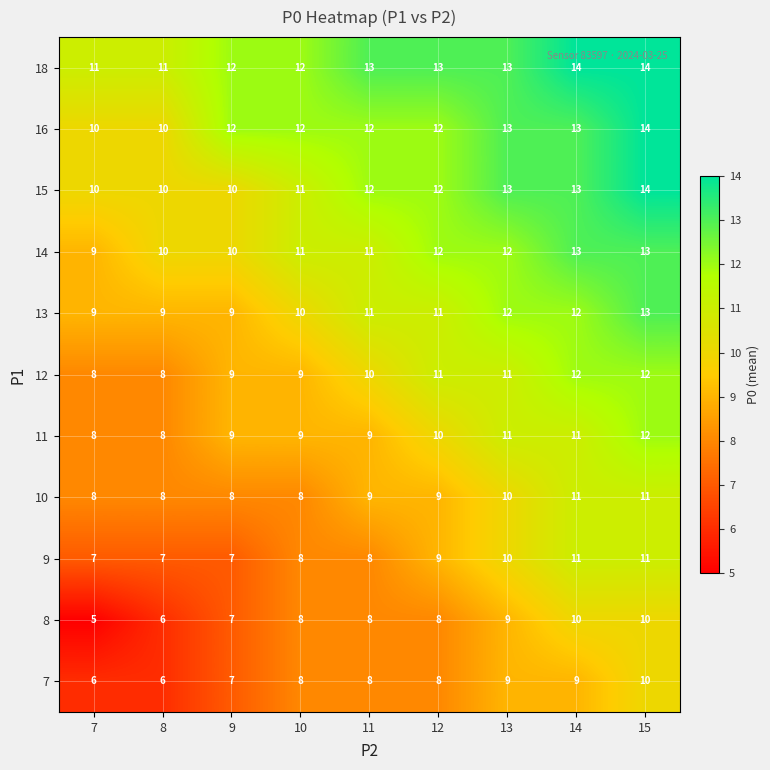

At which category is the sum across all series the highest?

15